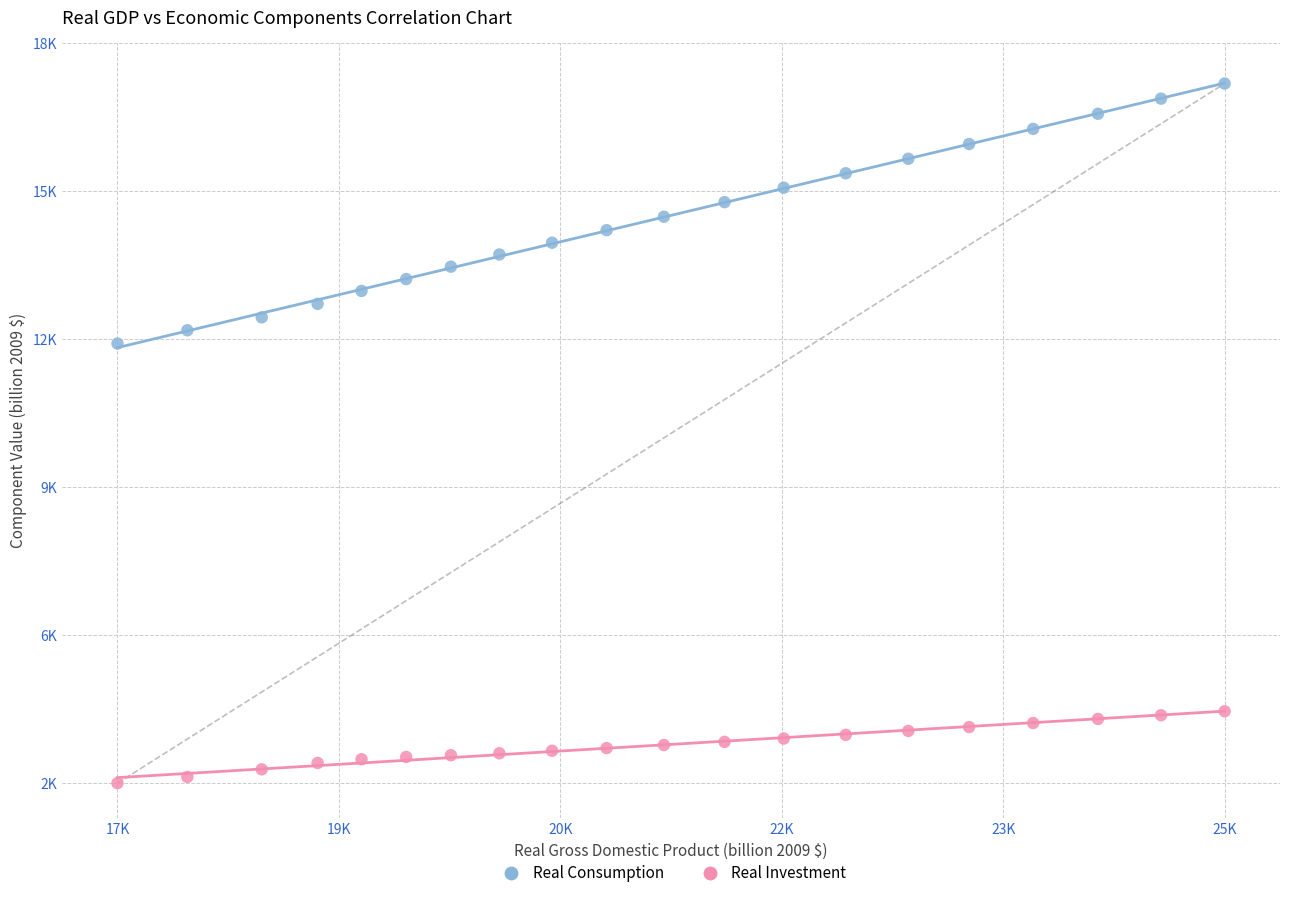

What are all the series names shown in the legend?

Real Consumption, Real Investment